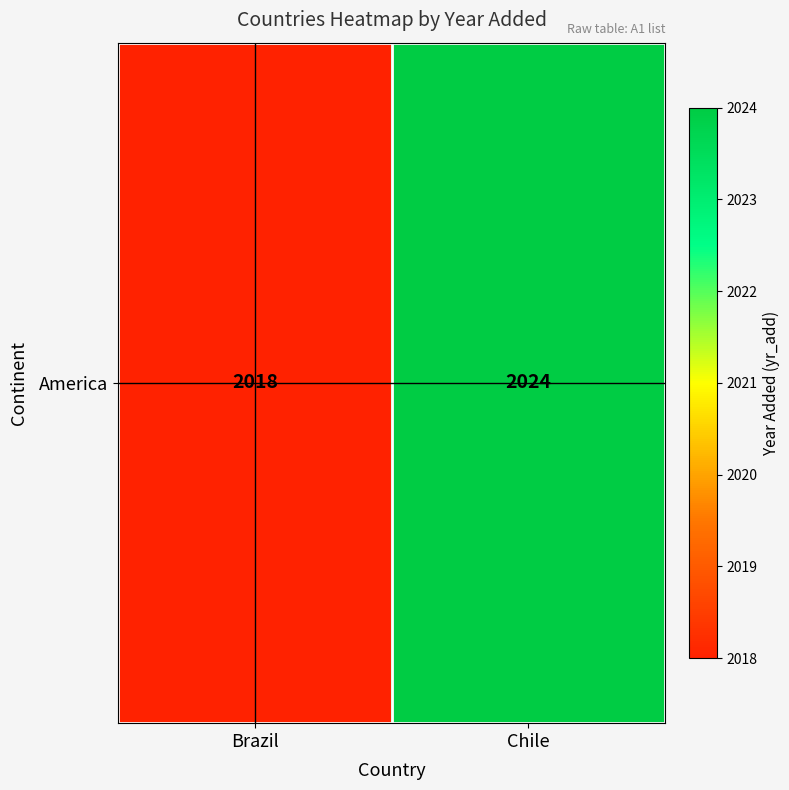

Reading left to right, extract all data points from this chart.

Brazil=2018	Chile=2024